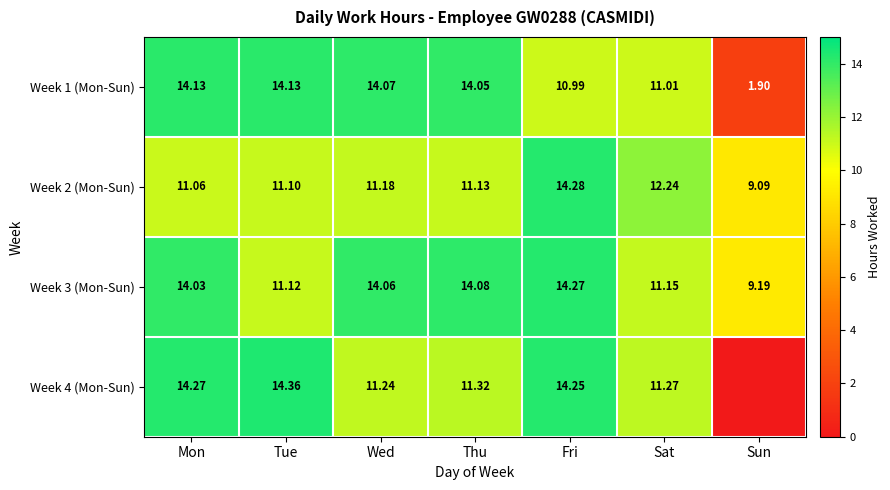

What is the total value across all series at Tue?

50.7